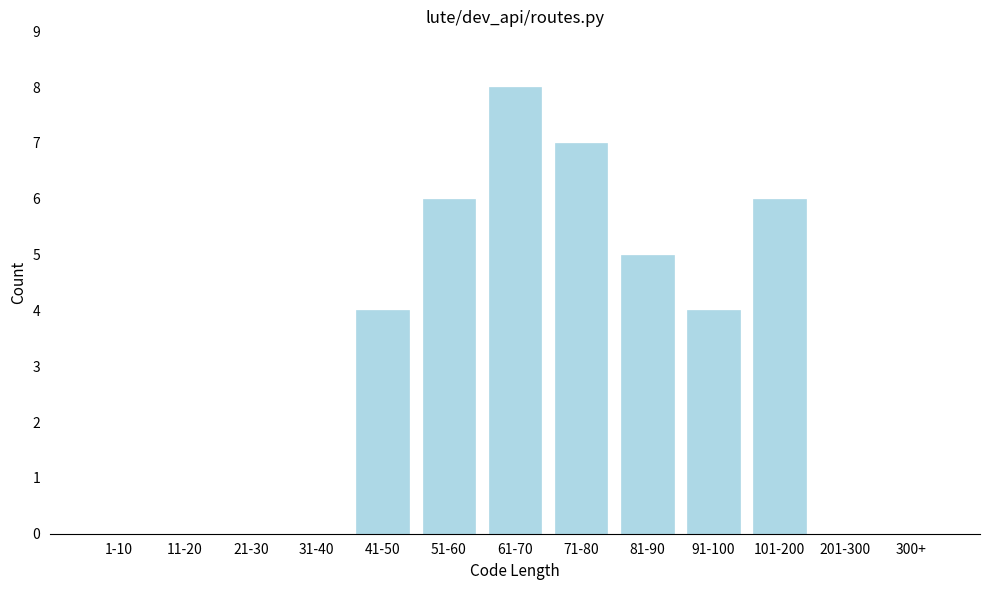

True or false: the data shows 0 at 31-40.

True